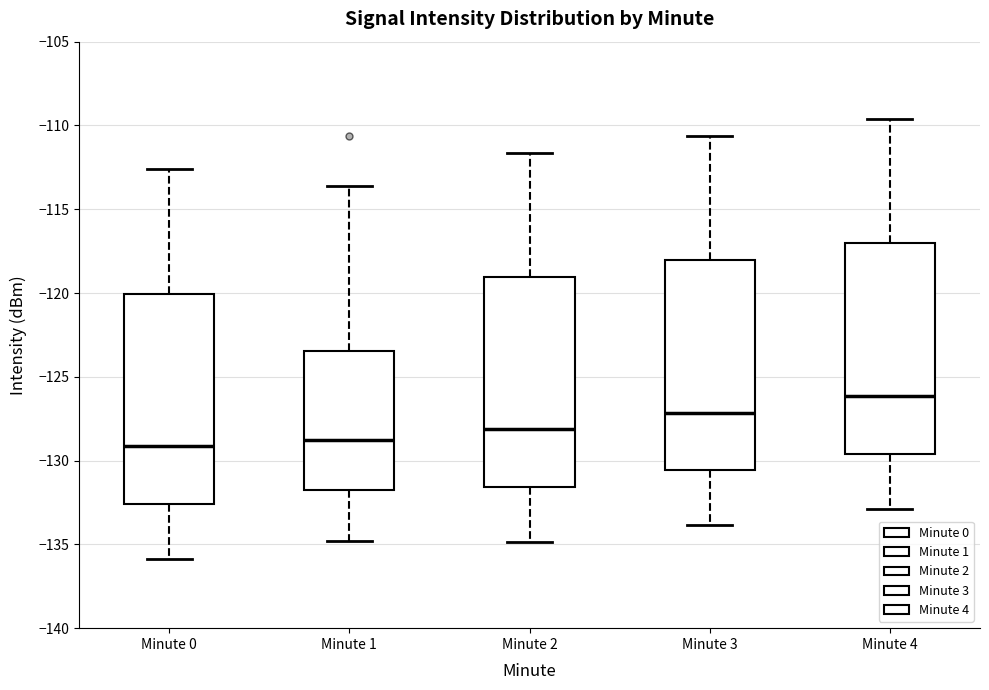

Where does the upper whisker of the box for Minute 1 end on the y-axis? The values are not printed on the chart, so give them approximately, as read against the axis.

-113.5